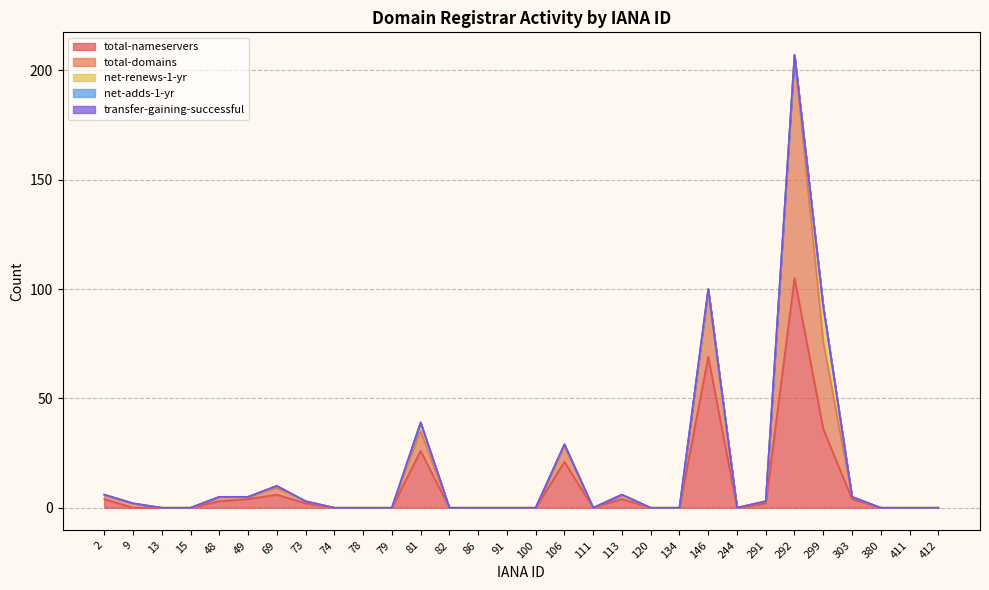

Which series changed the most between 113 and 146?

total-nameservers